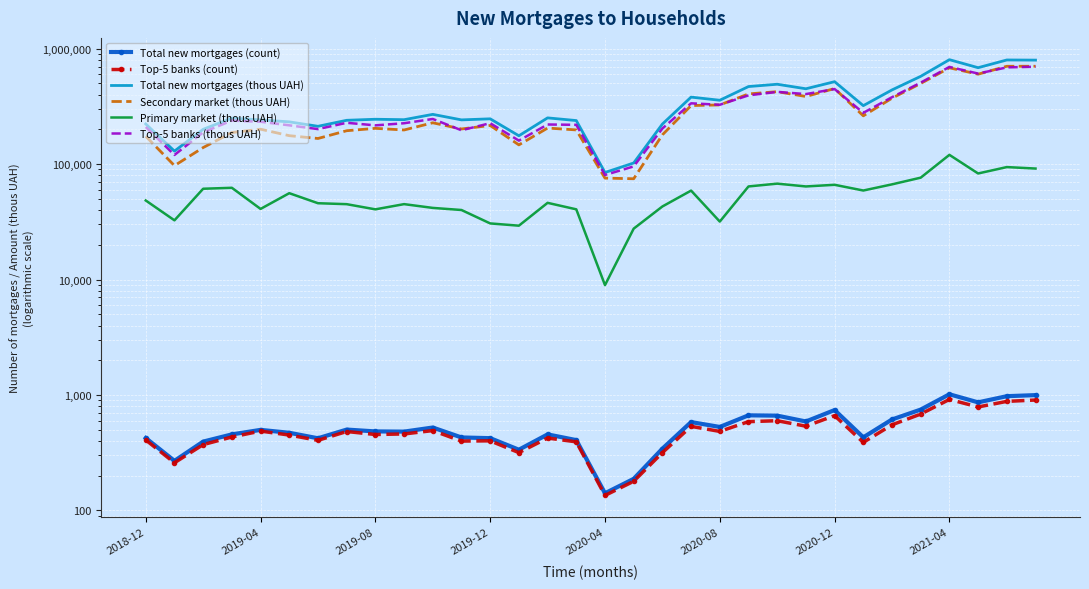

Reading right to left, transcribe all the data shown in this chart.

Total new mortgages (count): 998	977	864	1015	748	614	430	741	590	663	667	529	583	343	188	141	407	456	336	423	429	523	482	484	502	422	471	499	456	395	269	424
Top-5 banks (count): 905	881	788	916	684	552	389	663	537	599	588	484	535	317	179	135	393	424	317	401	399	492	460	455	483	405	450	487	433	372	259	408
Total new mortgages (thous UAH): 795436	797705	683864	802438	575563	439001	320839	517413	449165	491649	469442	357220	380356	222218	102269	84566	238272	251381	175969	246692	241524	269653	242471	244579	239535	212510	232249	241398	250046	200223	129559	222591
Secondary market (thous UAH): 703923	703476	600912	682187	499258	372240	261792	451235	385128	423926	405401	325445	321403	179264	74663	75617	197698	205203	146686	216059	201491	227903	197465	204017	194562	166678	176262	200494	187700	139053	96975	174189
Primary market (thous UAH): 91513	94229	82952	120251	76304	66761	59047	66179	64037	67723	64041	31775	58953	42954	27606	8950	40574	46178	29284	30633	40033	41749	45006	40562	44973	45832	55988	40904	62346	61170	32584	48402
Top-5 banks (thous UAH): 697372	688096	608306	694634	507822	379696	277874	446532	404082	422237	393733	326528	336149	203274	95480	80462	218838	220313	159718	226141	196330	245980	225878	216534	227909	200950	216690	232594	238238	188447	119985	209493